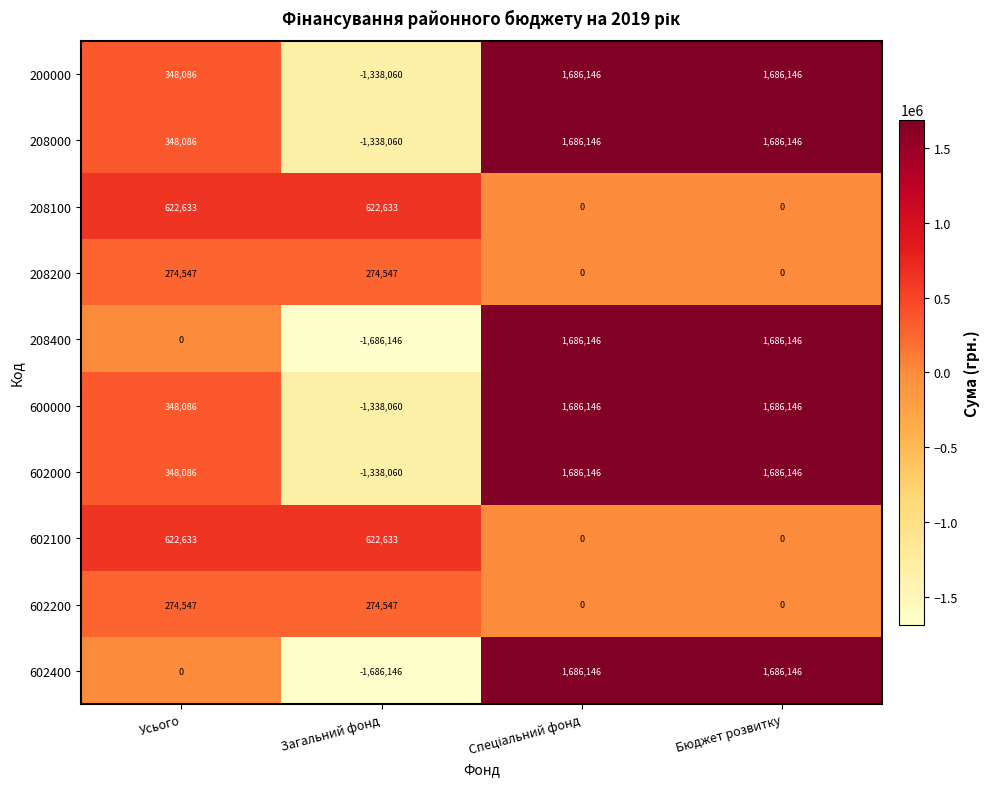

What is the difference between the highest and lowest values at Загальний фонд?

2308779